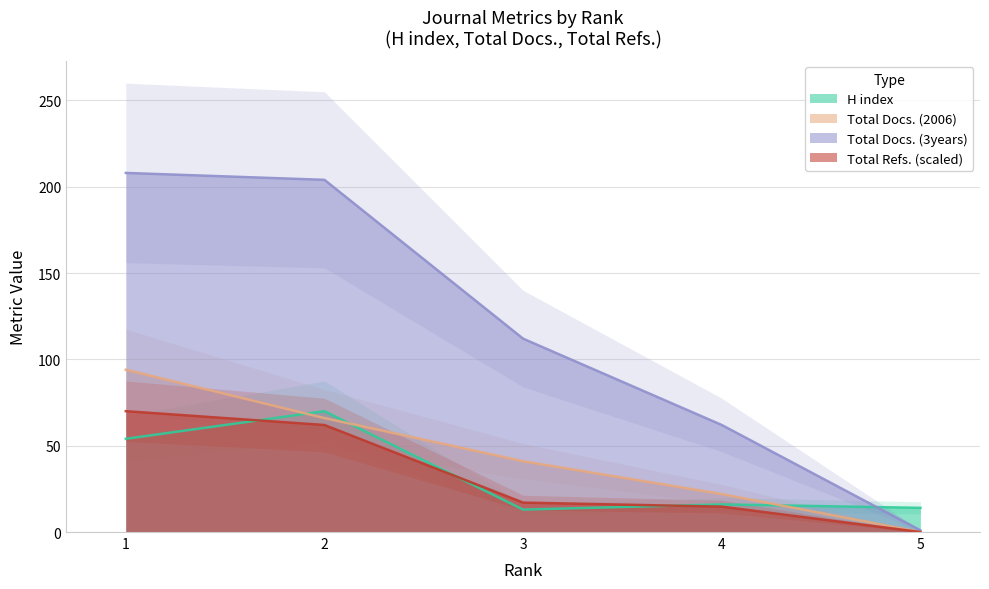

What is the sum of all Total Docs. (3years) values?

587.0